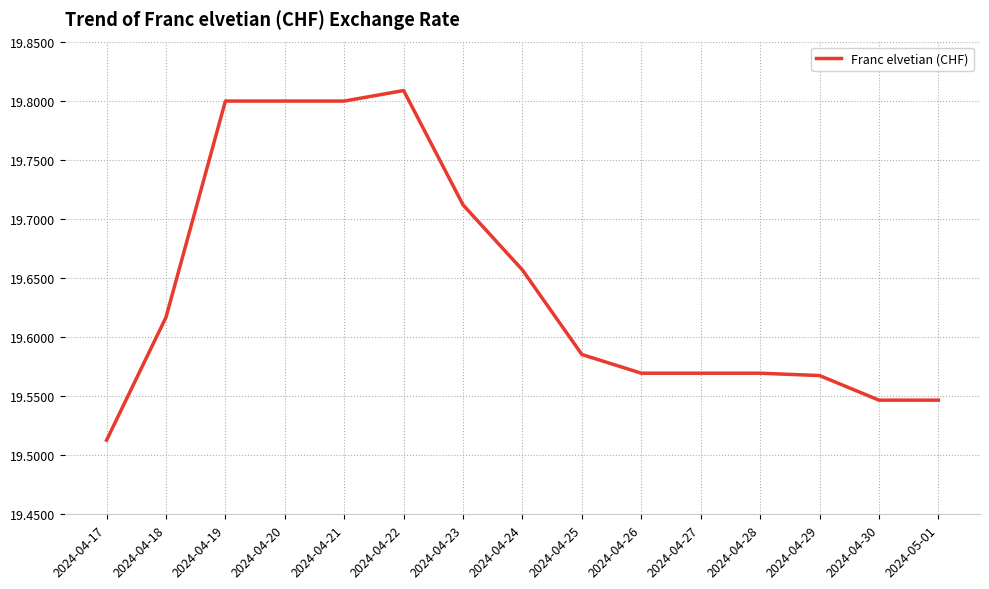

Which label corresponds to the largest value in the chart?

2024-04-22